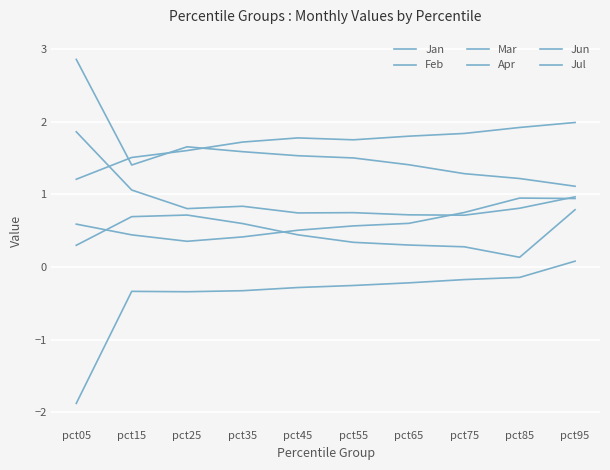

How many lines are shown in the chart?

6